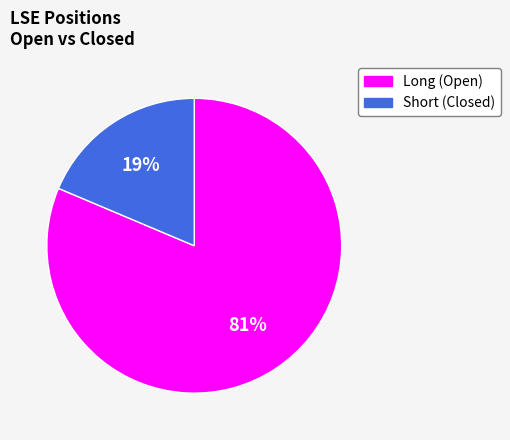

Is there a majority slice in this chart?

Yes